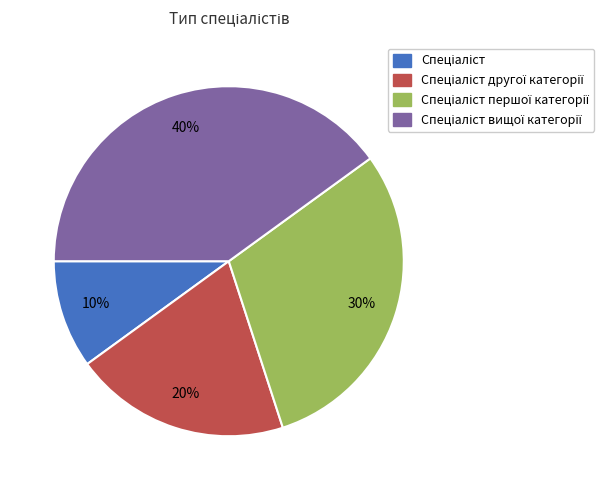

Is there any slice that represents more than half of the pie?

No